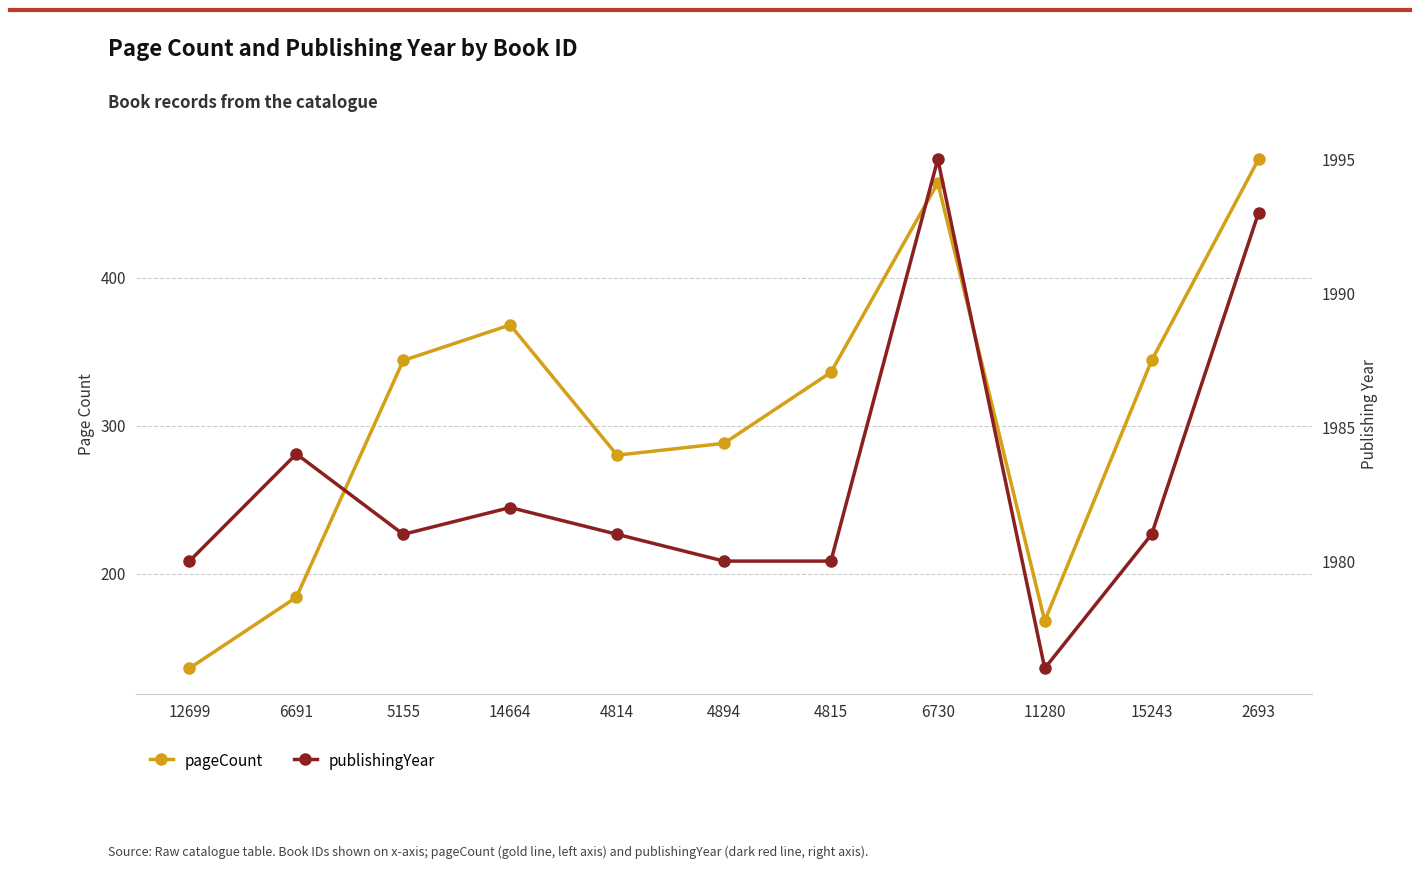

Reading left to right, what are all the values shown in this chart?

pageCount: 136	184	344	368	280	288	336	464	168	344	480
publishingYear: 1980	1984	1981	1982	1981	1980	1980	1995	1976	1981	1993